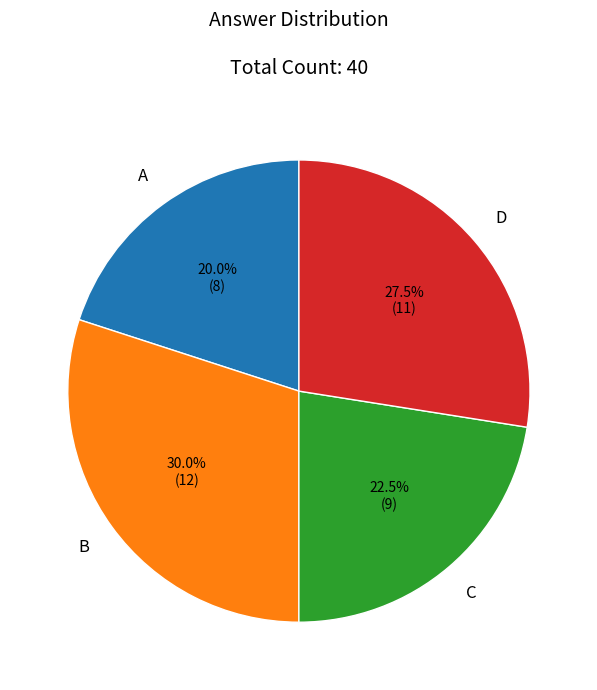

What is the total percentage of C and A?

42.5%